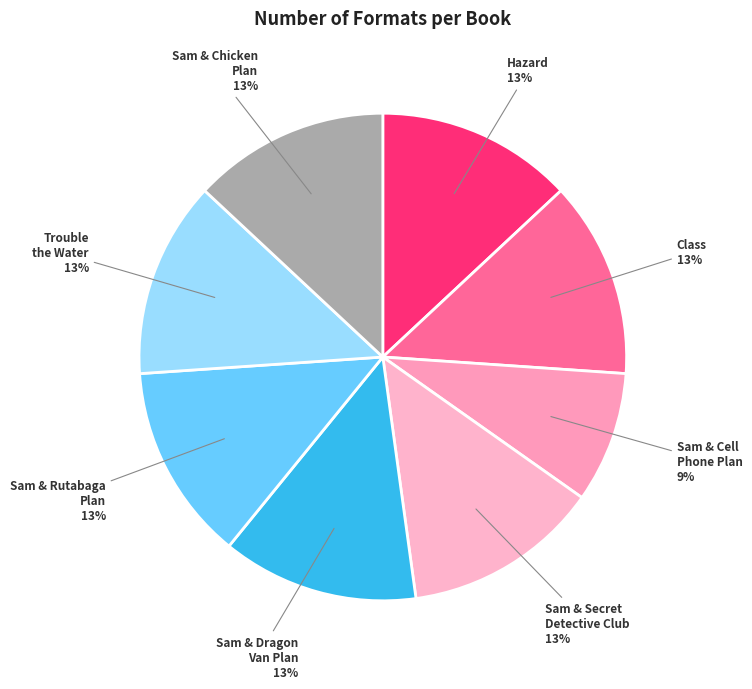

Which slice is the largest?

Hazard